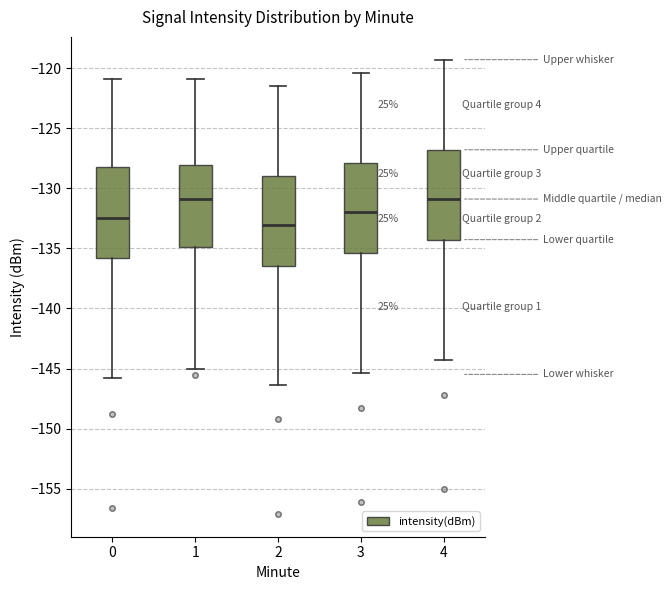

Which box's median line is the lowest?

2